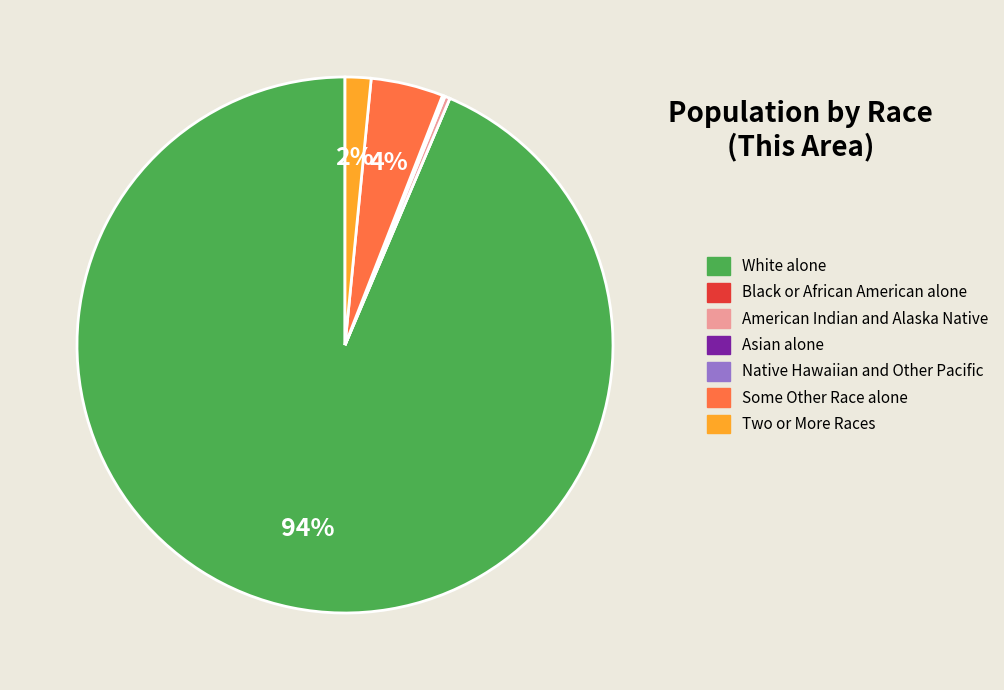

To the nearest percent, what is the average slice percentage?

14%